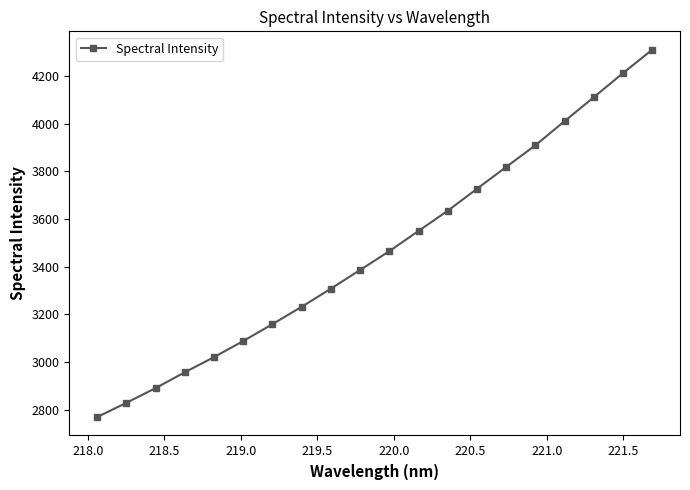

What is the value of the 12th point from the left?

3550.1